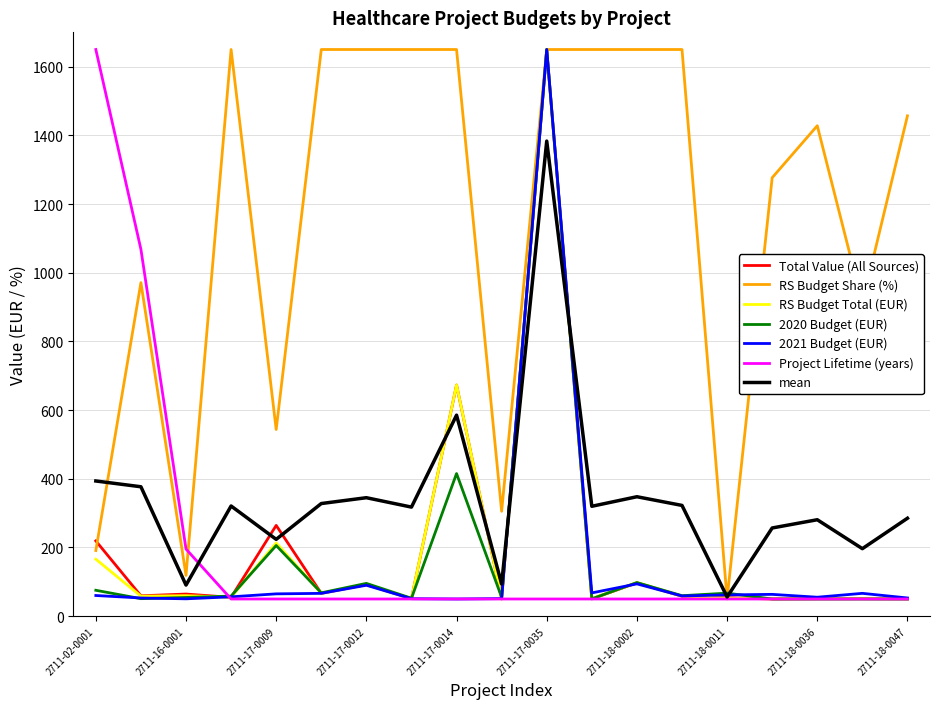

What is the minimum value shown in the chart?

50.0